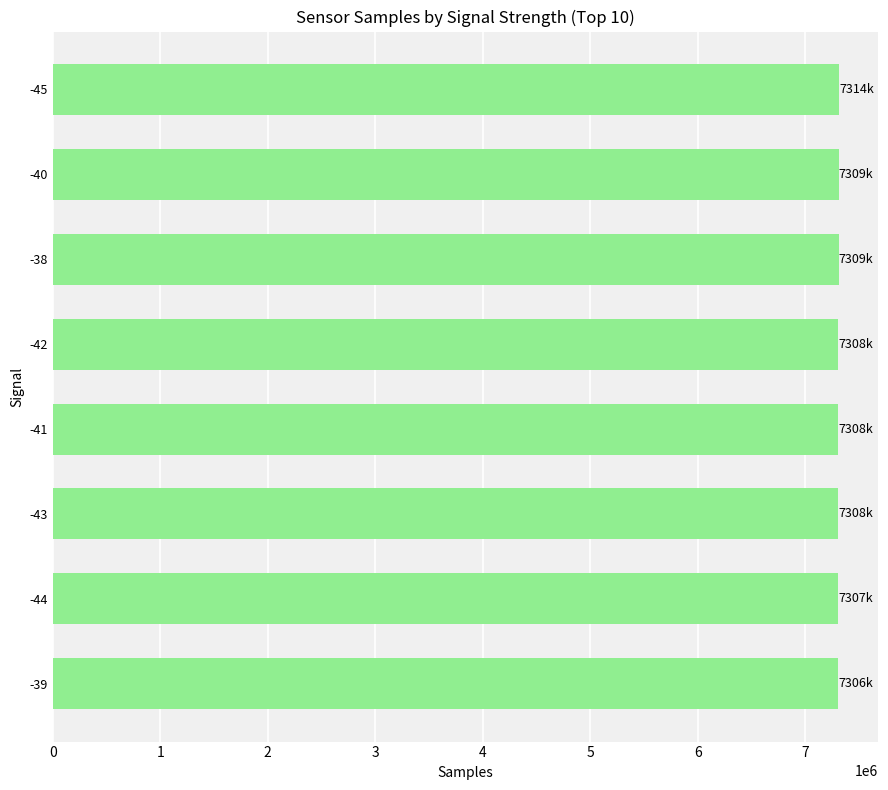

Is it true that the value at -41 is 2230351.3?

False